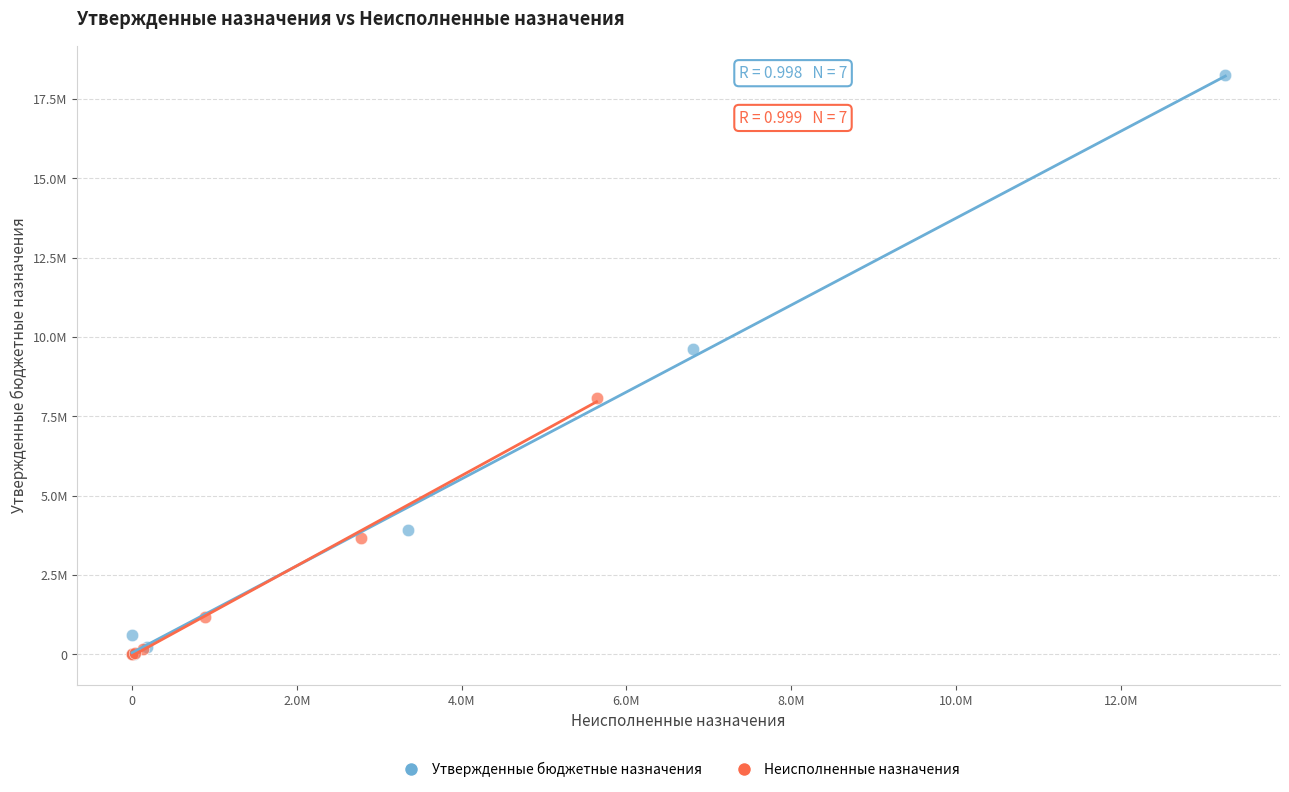

What are all the series names shown in the legend?

Утвержденные бюджетные назначения, Неисполненные назначения